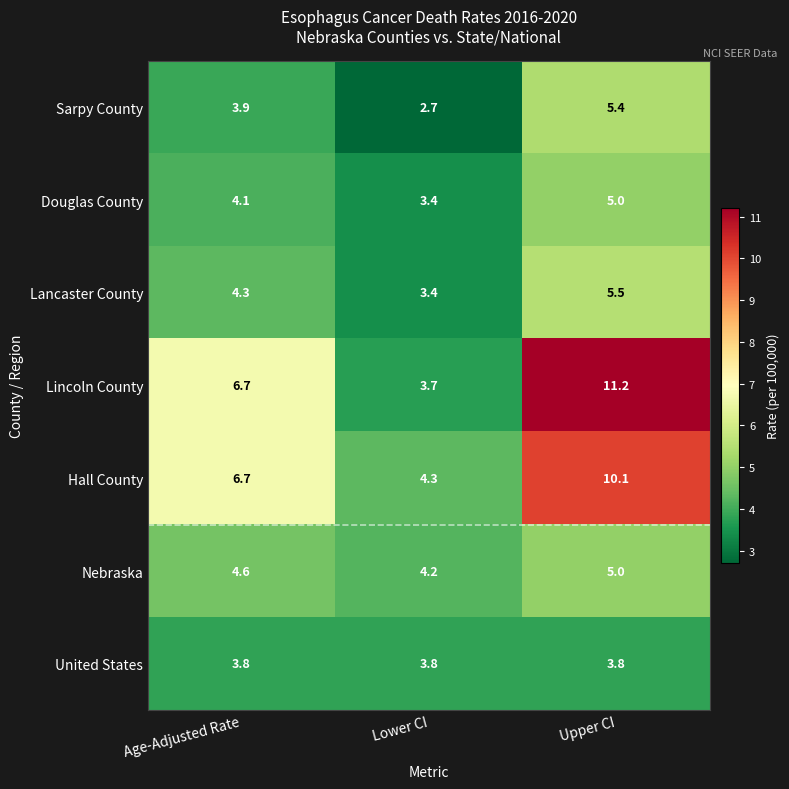

How many data points does each series have?

3